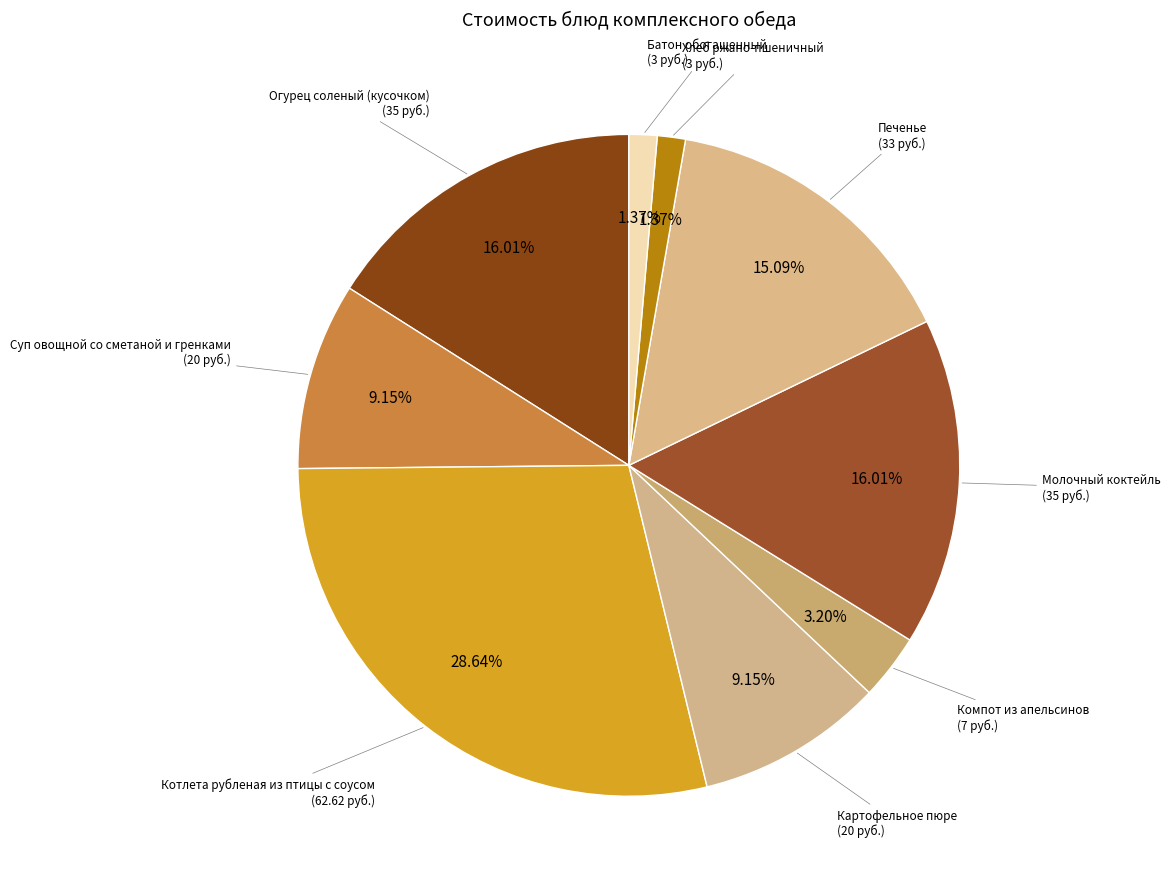

How many segments does this pie chart have?

9